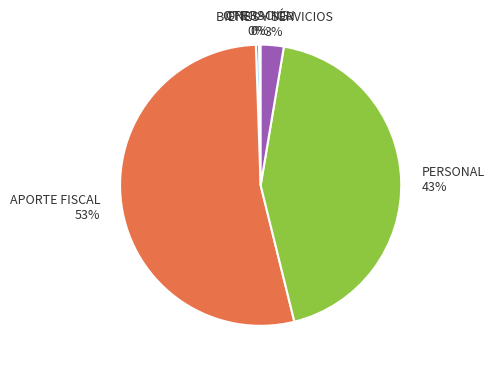

Is there any slice that represents more than half of the pie?

Yes